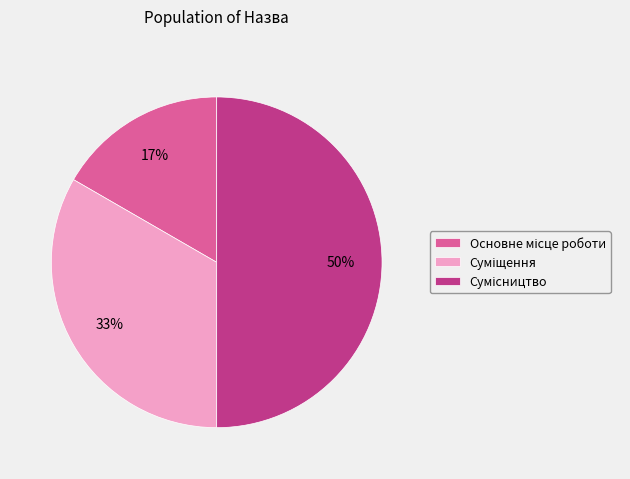

To the nearest percent, what is the difference between the largest and smallest slice percentages?

33%